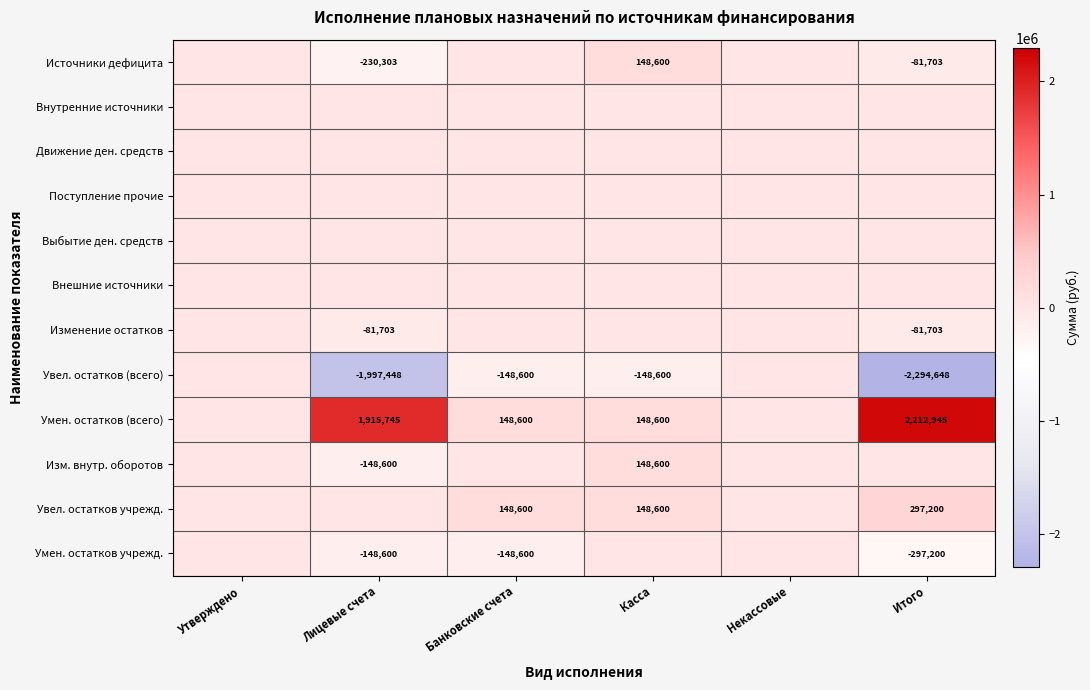

The value of Изменение остатков at Итого is -110727. True or false?

False